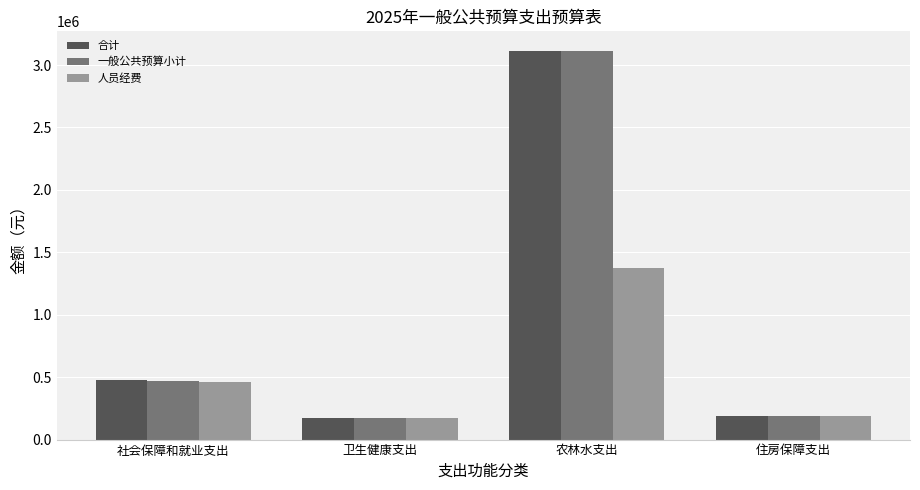

What is the difference between the 人员经费 values at 农林水支出 and 住房保障支出?

1187493.0